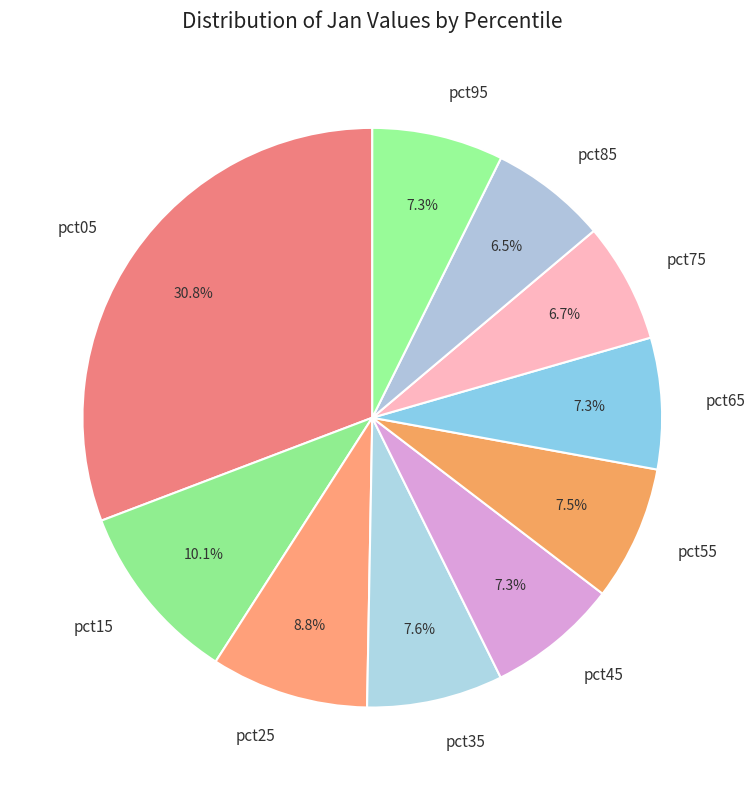

What is the largest slice in the pie chart?

pct05